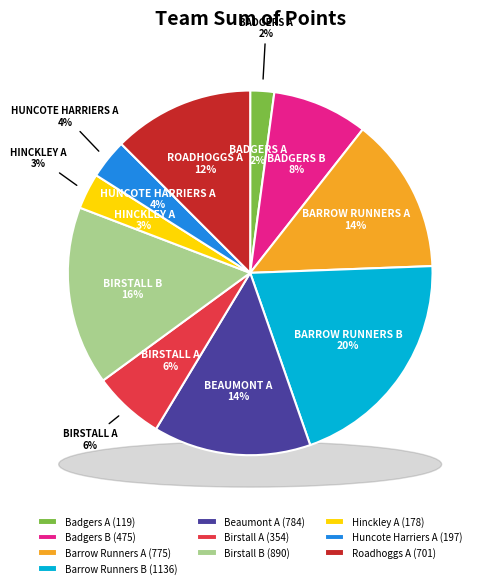

What is the change in value from Beaumont A to Huncote Harriers A?

-587